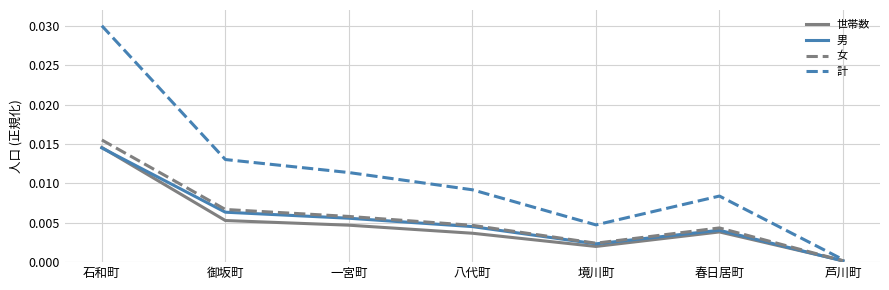

True or false: 計 has more than 0 points higher than both neighbors.

True